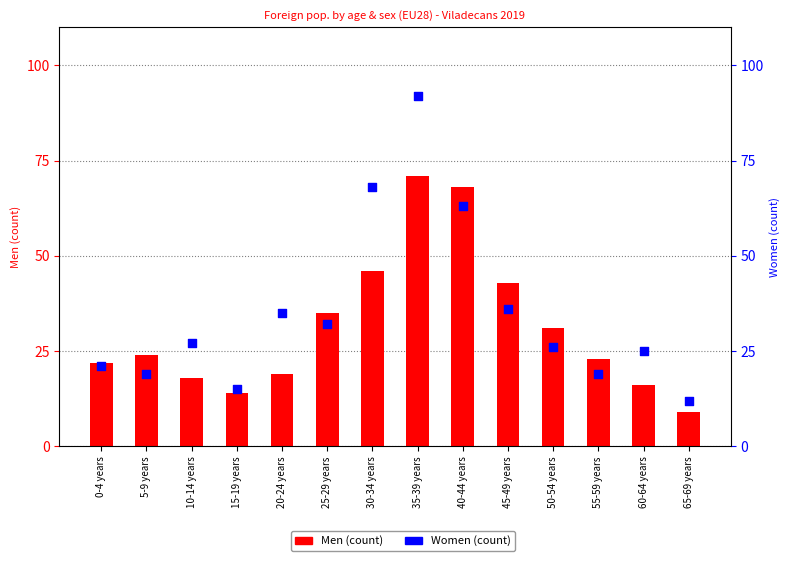

Which series reaches the minimum Y coordinate?

Men